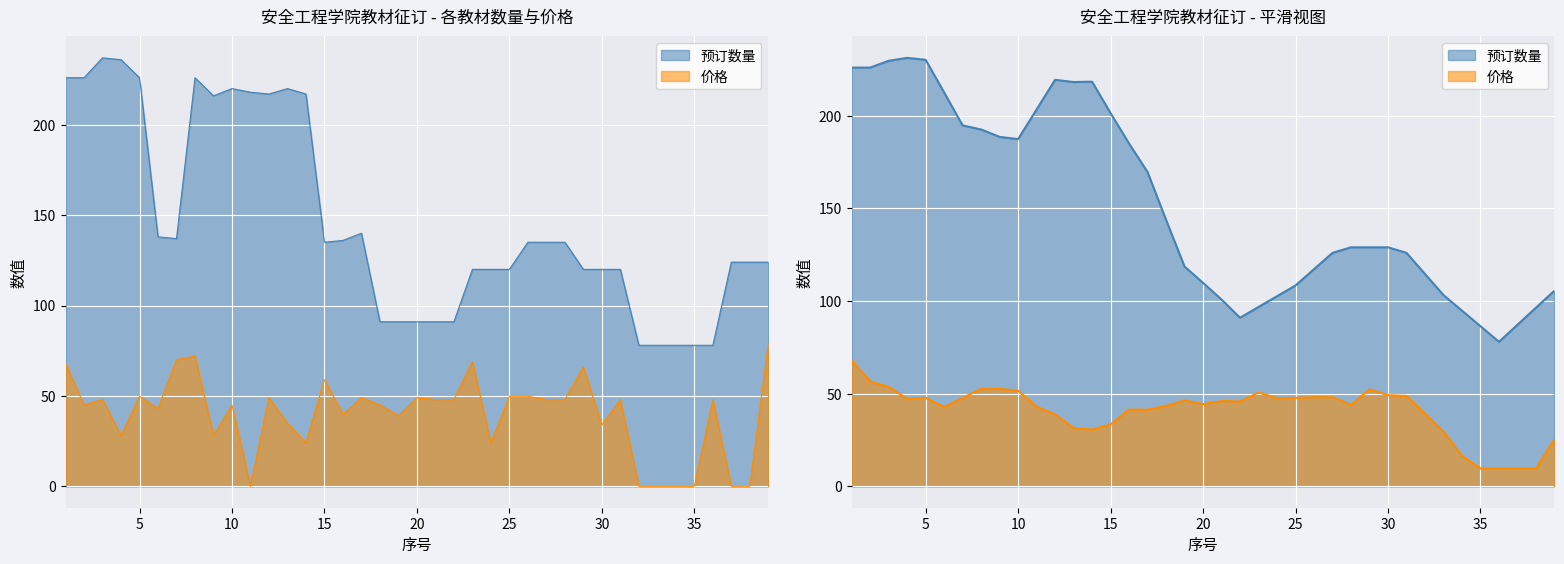

What is the sum of all 预订数量 values?

5713.0